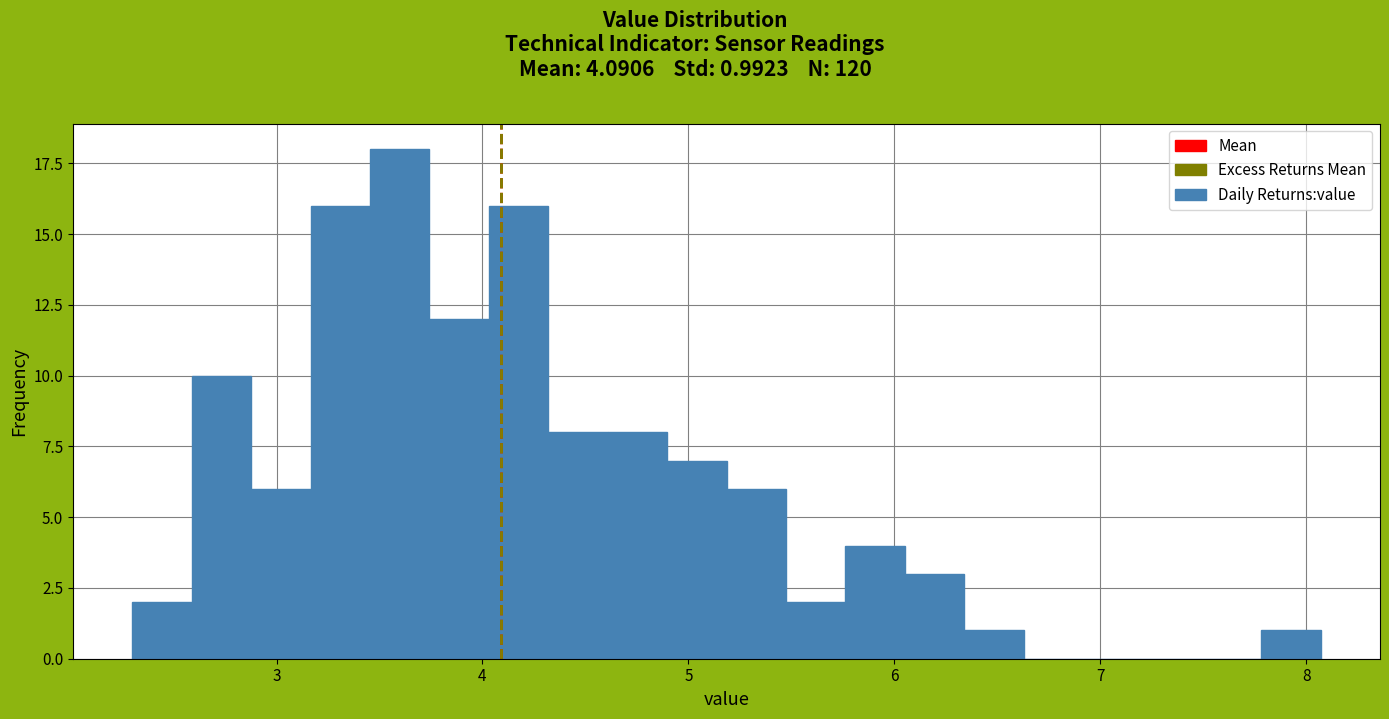

Around what value on the x-axis is the tallest bar? Give the approximate position of its centre, as read against the axis.

3.6